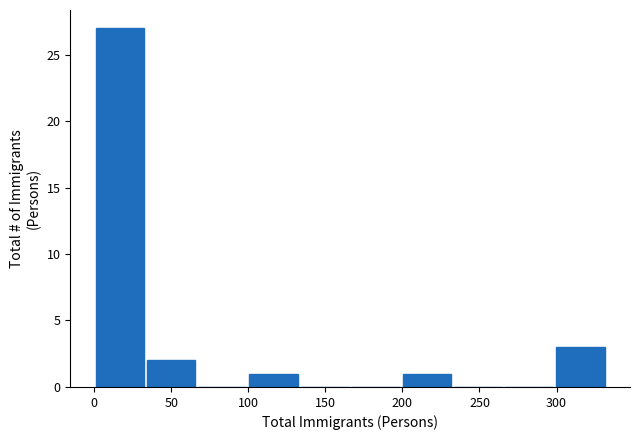

Reading left to right, transcribe this chart: for each bar, give the range it covers on the x-axis and its height. Neither the bar edges nor the heights are printed on the chart, so give them approximately, as read against the axes.

0 to 35: 27
35 to 65: 2
65 to 100: 0
100 to 135: 1
135 to 165: 0
165 to 200: 0
200 to 230: 1
230 to 265: 0
265 to 300: 0
300 to 330: 3